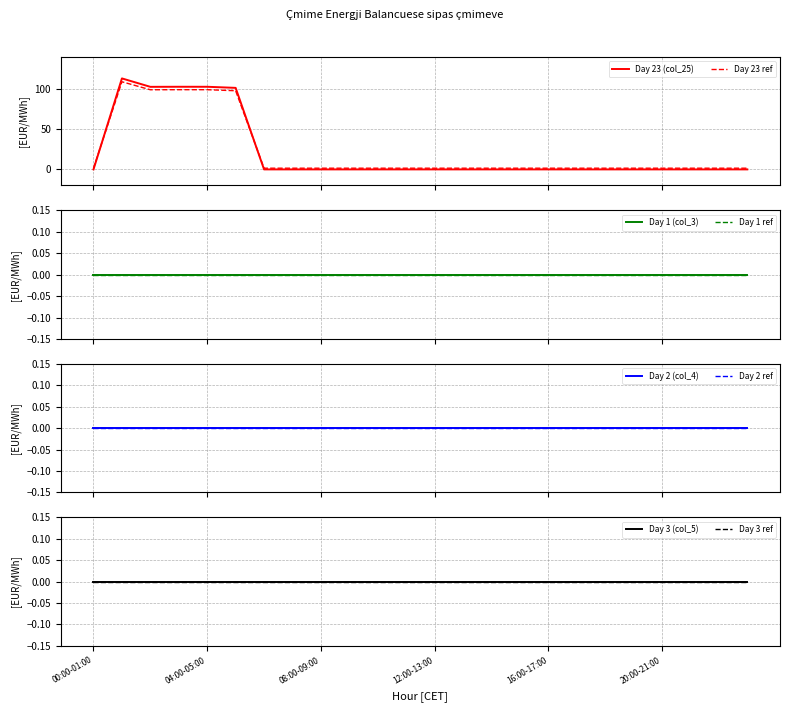

Which series has the largest range (max minus min)?

Day 23 (col_25)